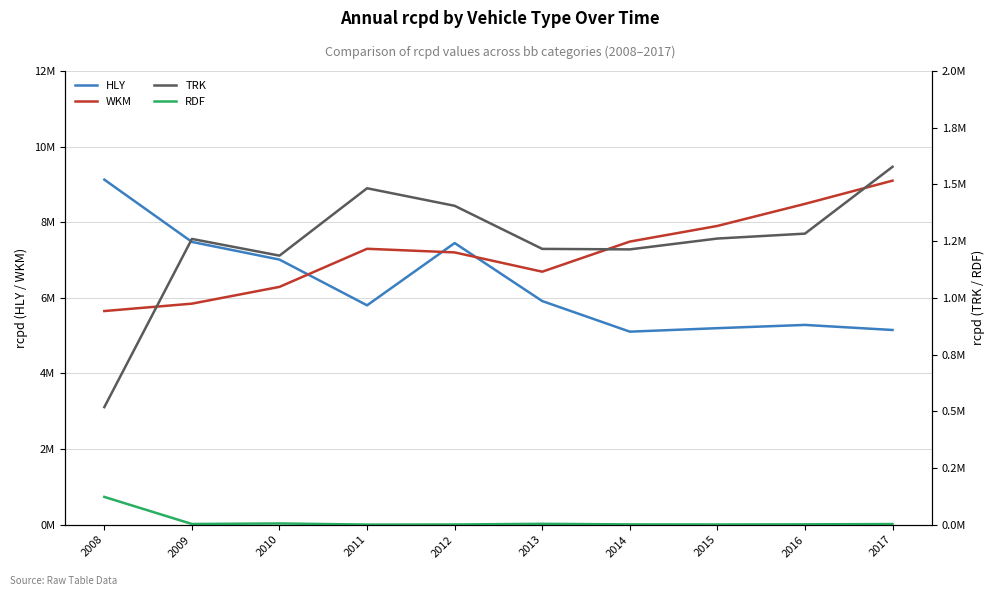

At 2008, list the series in order from largest to smallest.

HLY, WKM, TRK, RDF